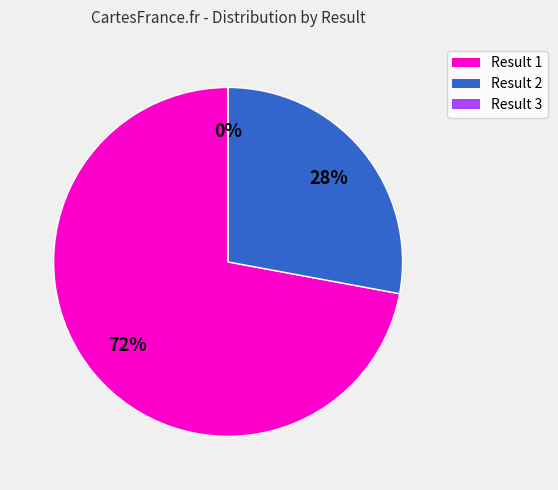

To the nearest percent, what is the difference between the largest and smallest slice percentages?

72%